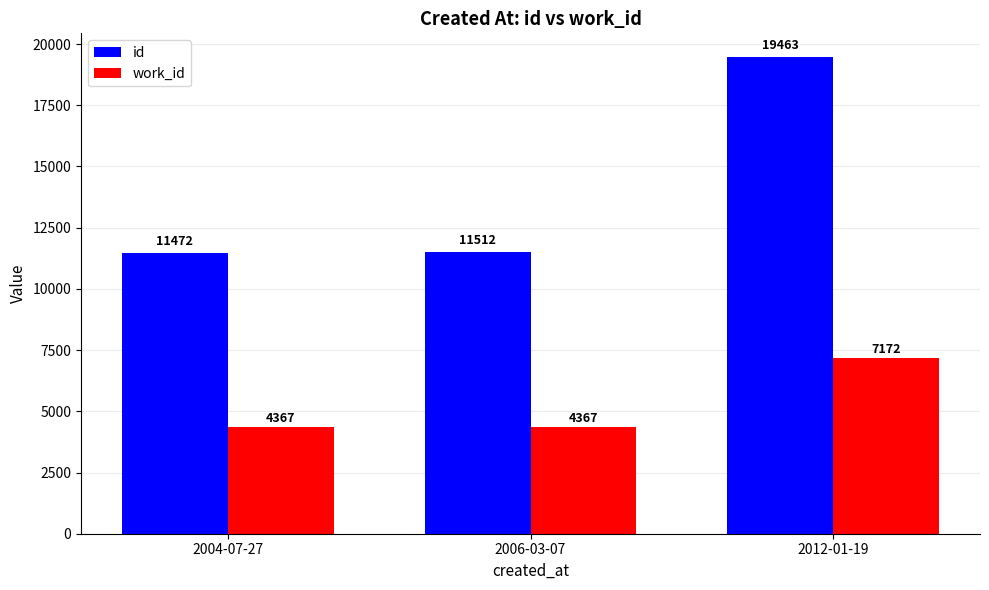

Reading right to left, extract all data points from this chart.

id: 19463	11512	11472
work_id: 7172	4367	4367